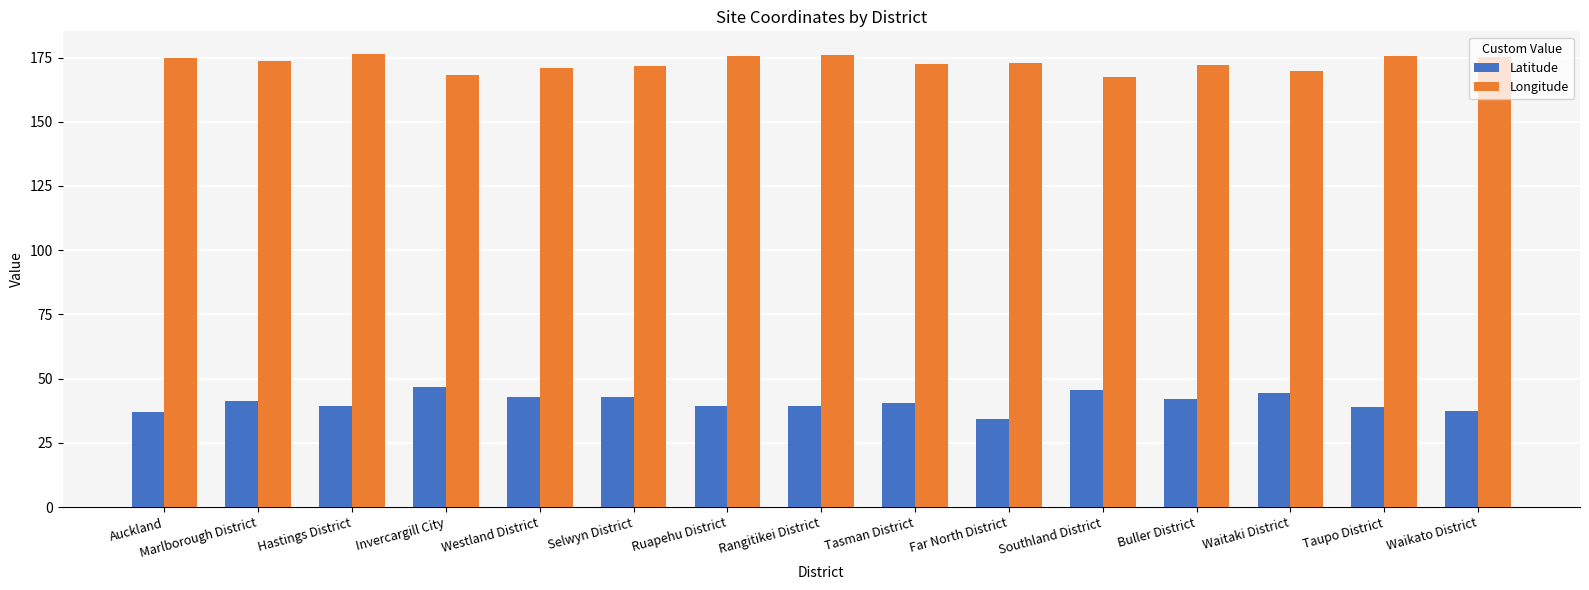

Which series has the largest range (max minus min)?

Latitude